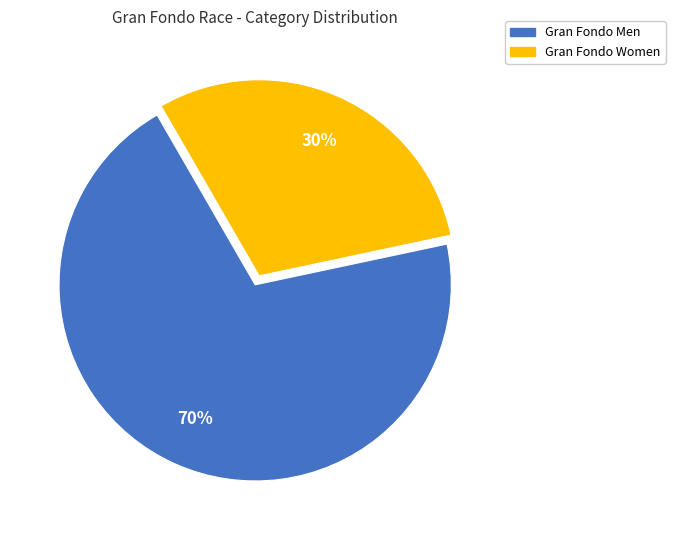

Does any single category account for the majority?

Yes